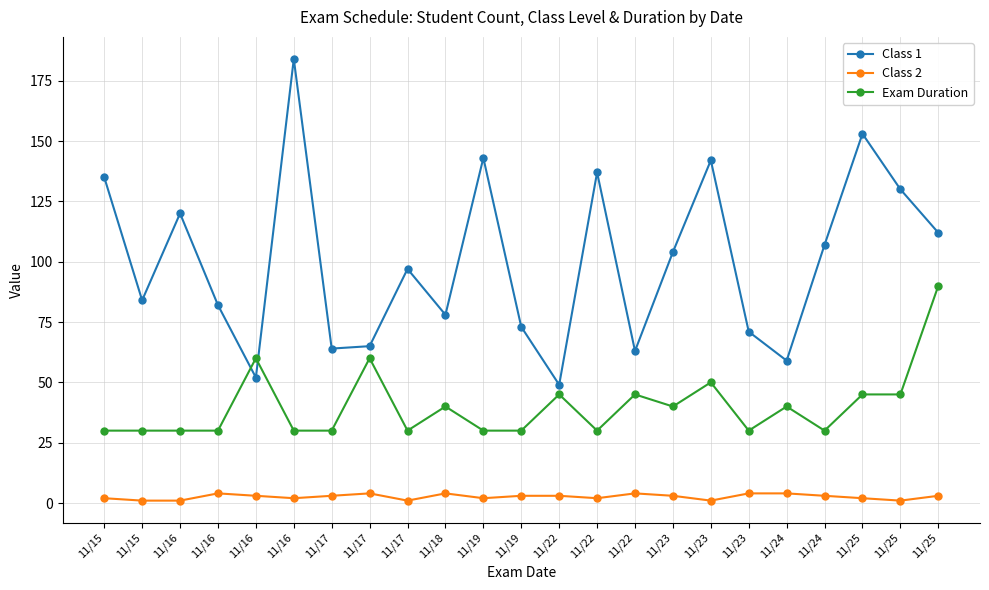

What are all the series names shown in the legend?

Class 1, Class 2, Exam Duration